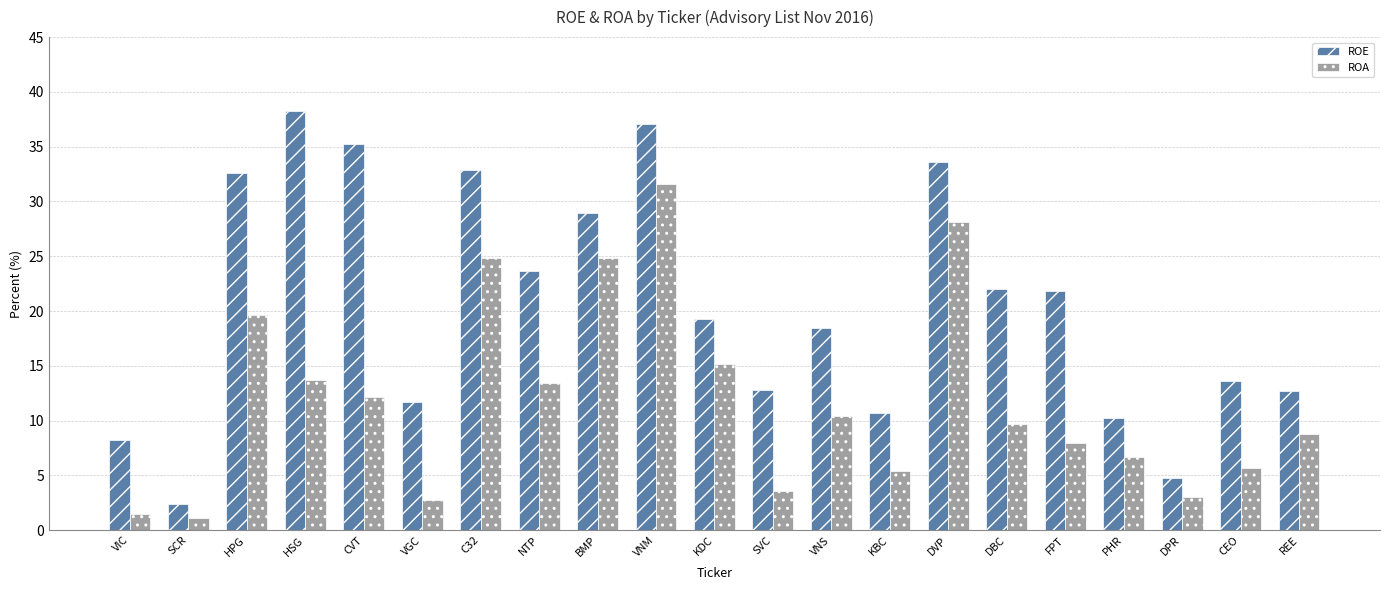

Rank the series by their maximum value, from lowest to highest.

ROA, ROE